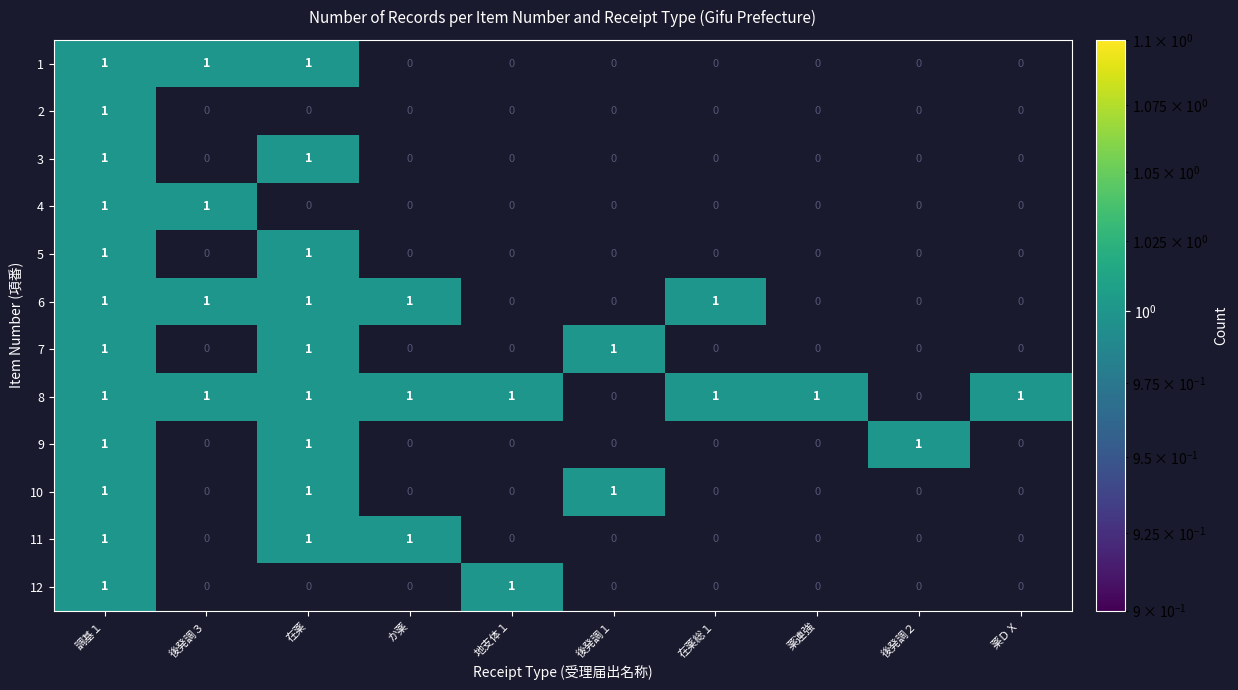

What is the sum of all 7 values?

3